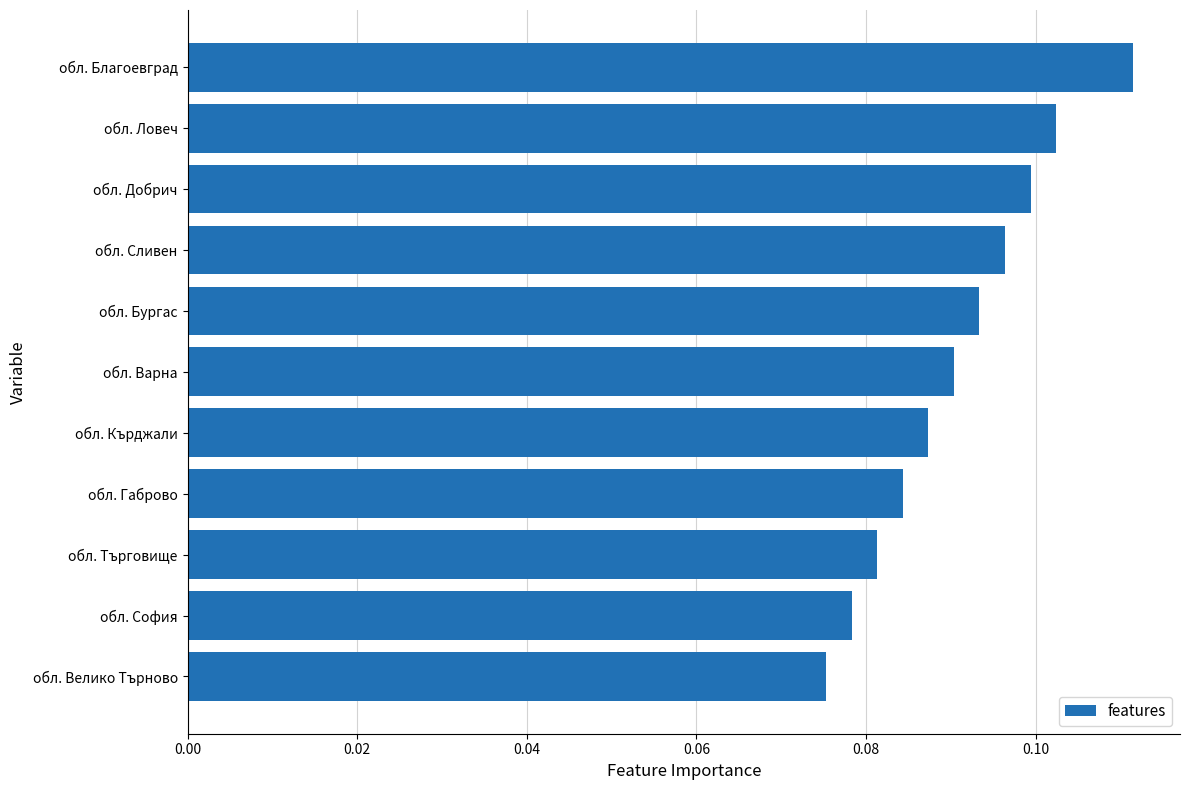

Which has a higher value, обл. Ловеч or обл. Кърджали?

обл. Ловеч